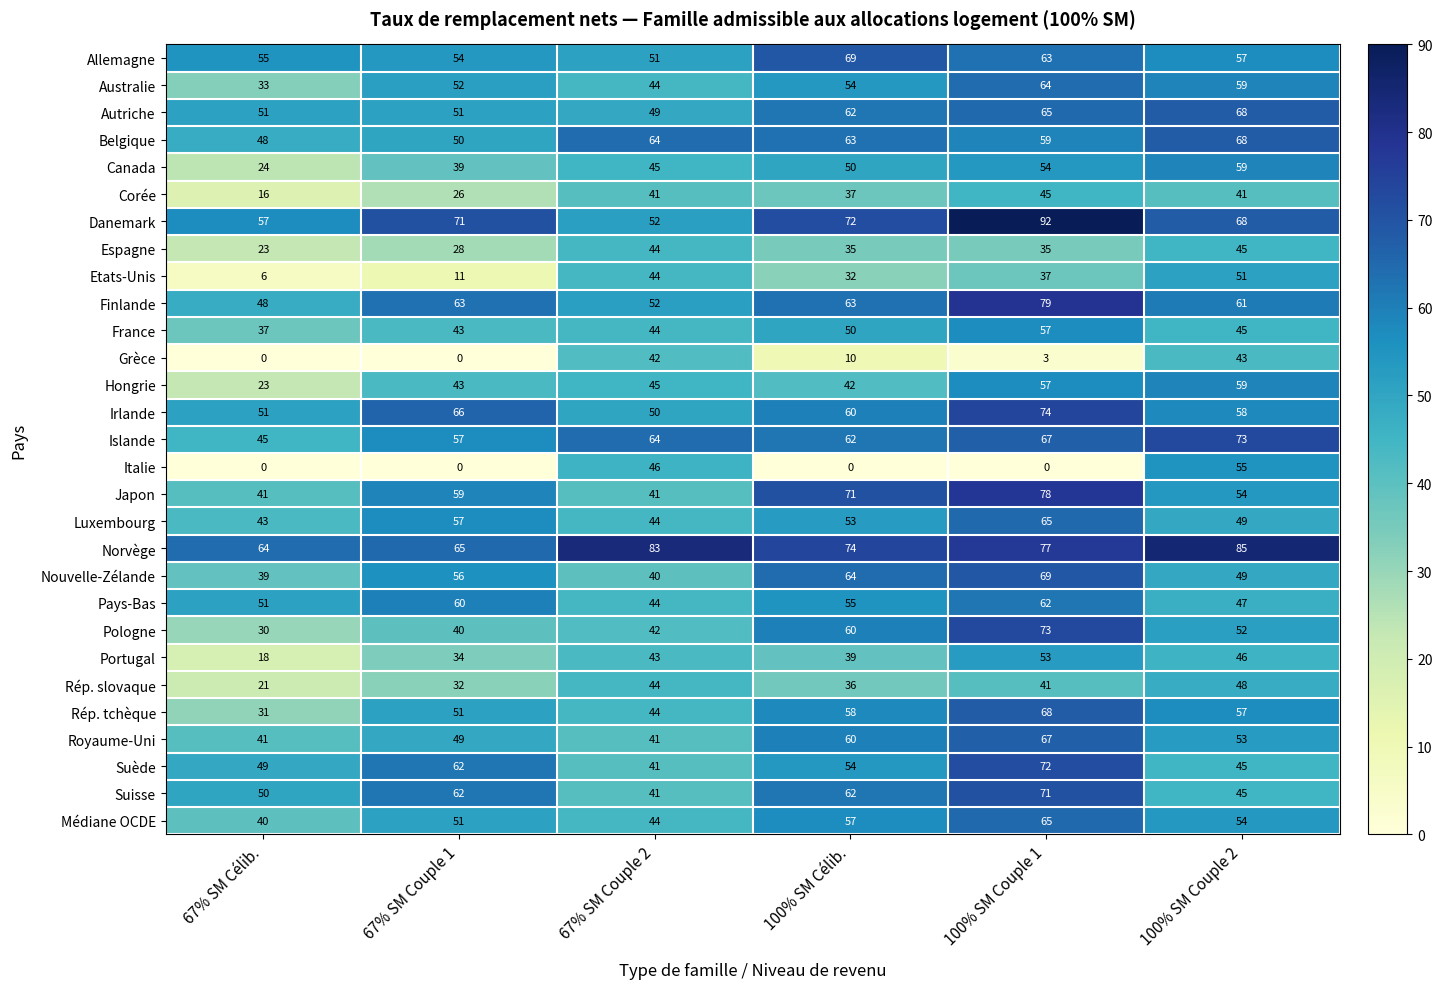

What is the approximate value of Islande at 100% SM Couple 1?

67